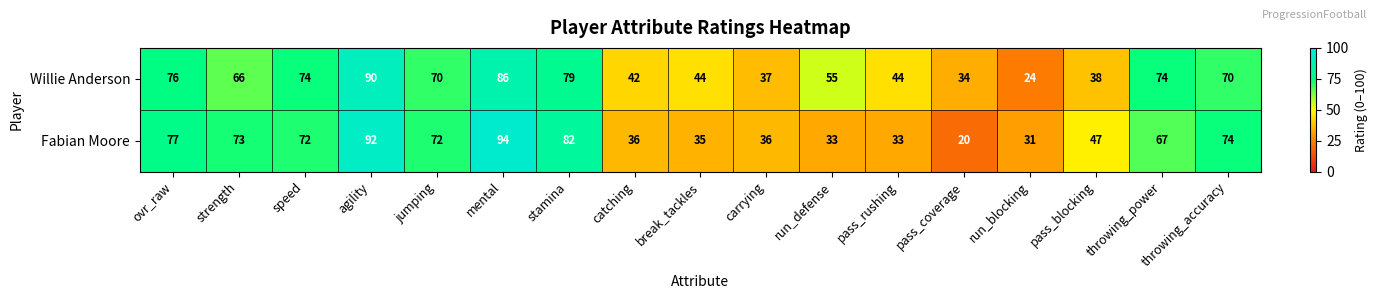

What is the minimum value shown in the chart?

20